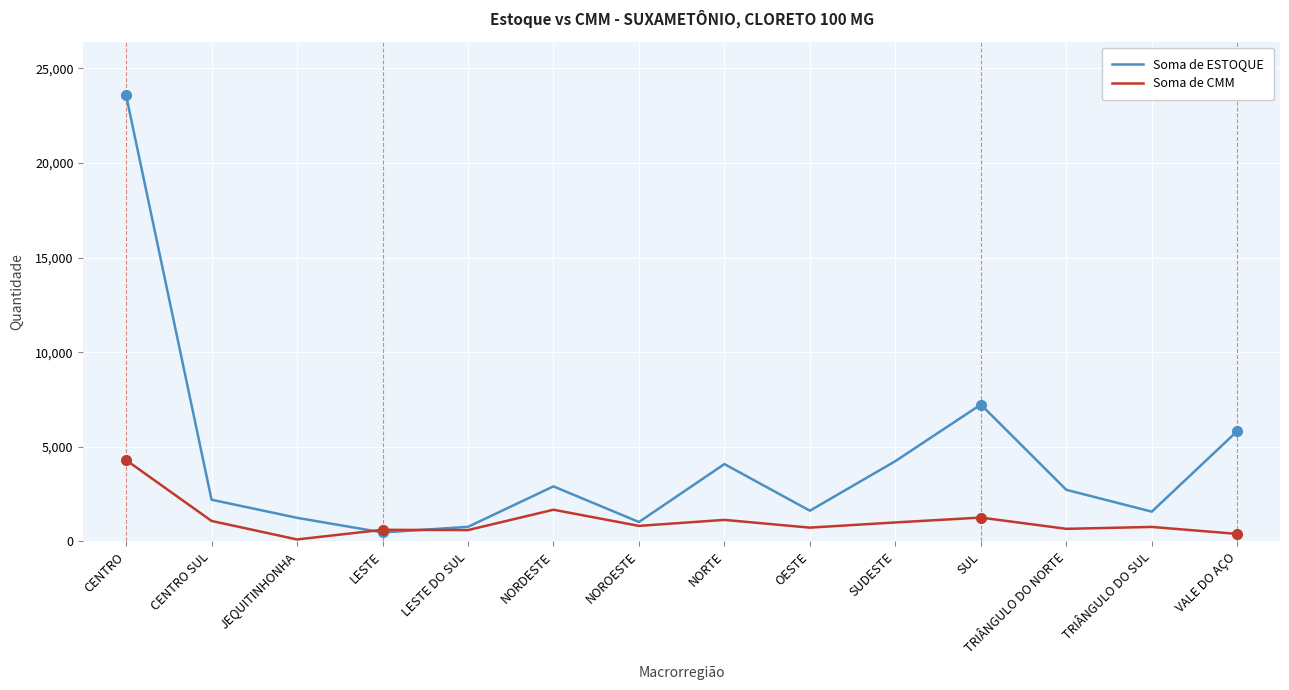

True or false: Soma de CMM has a value of 727 at OESTE.

True